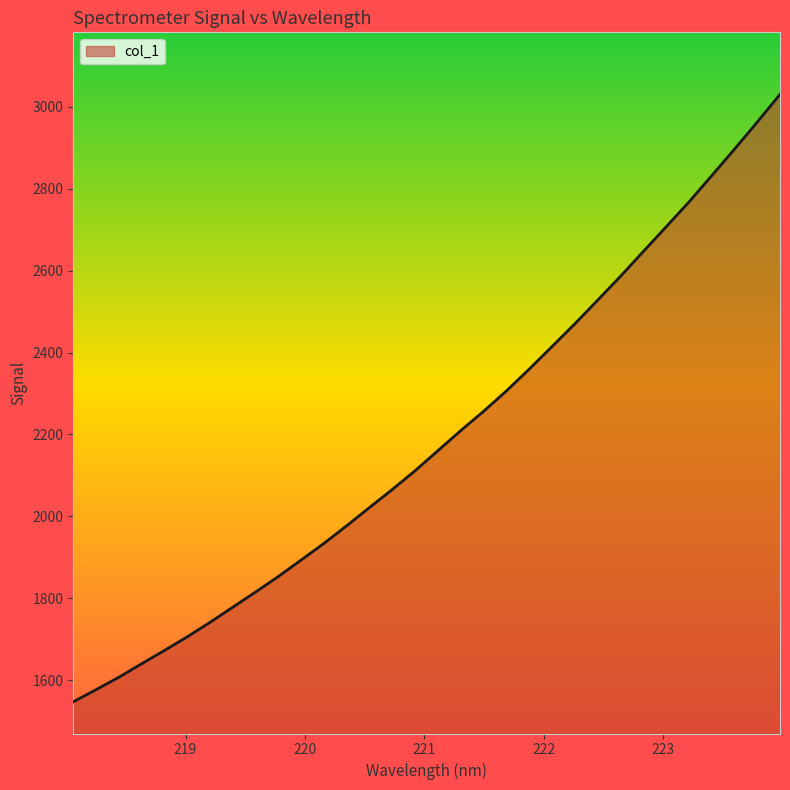

Count the number of values greater than 2161.

16